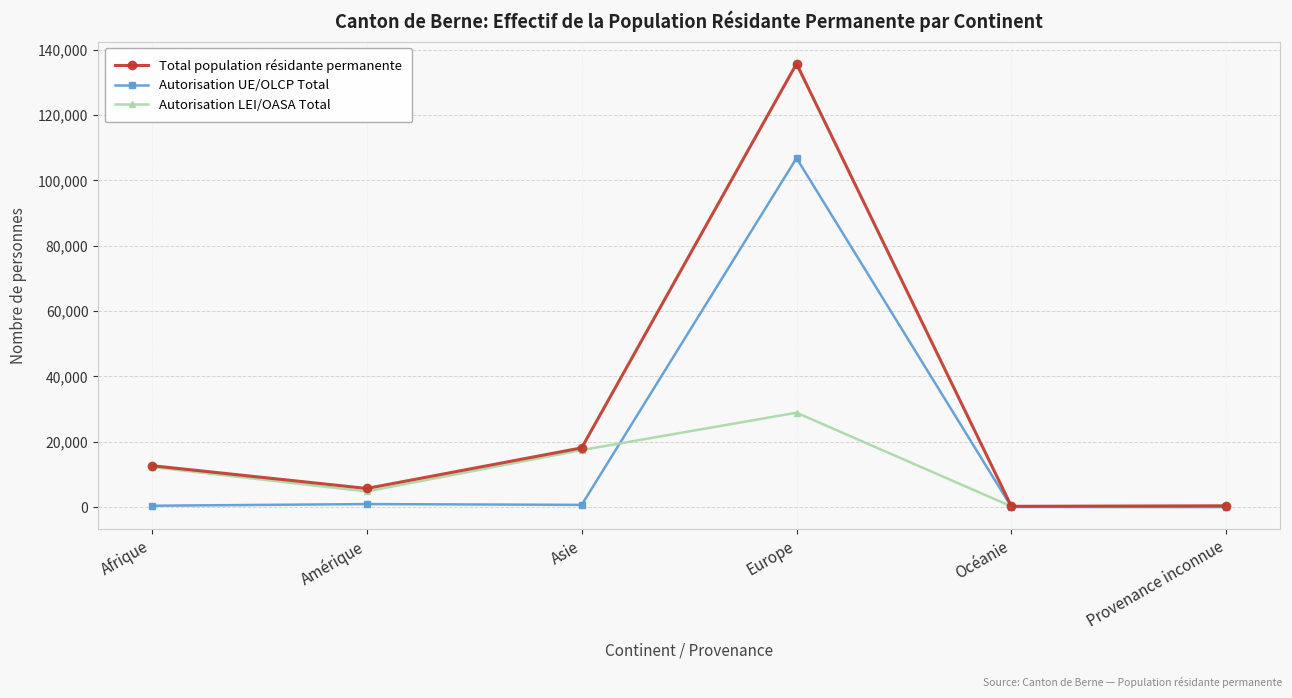

Which series has the largest total across all categories?

Total population résidante permanente